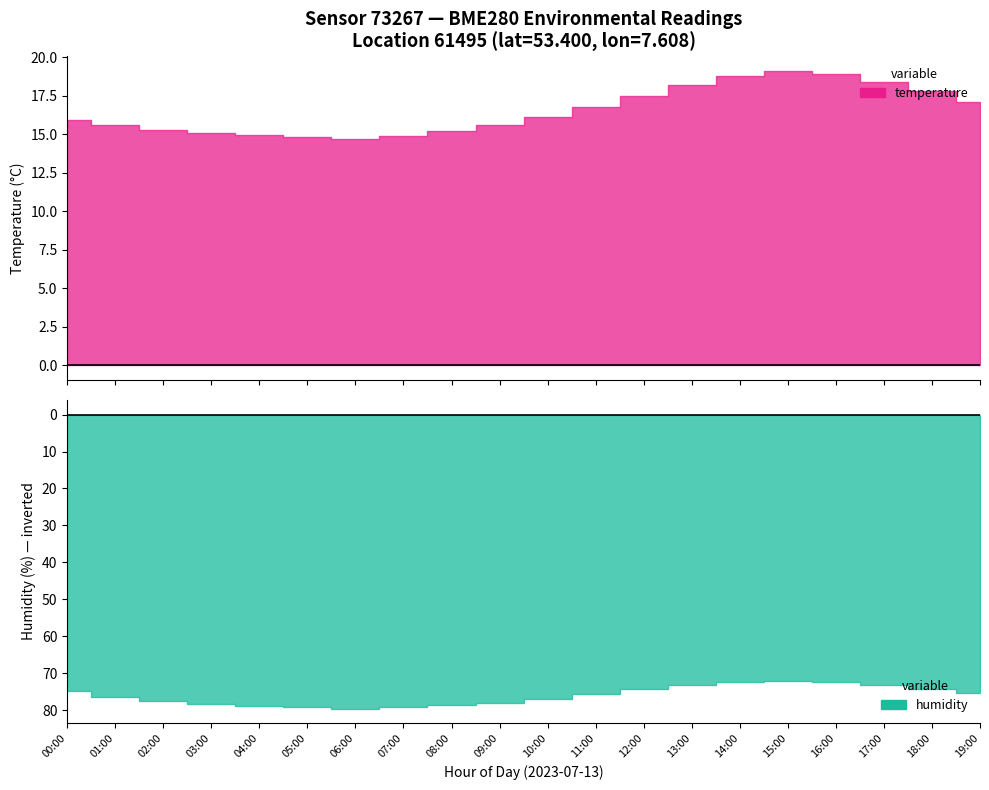

The temperature series shows 18.2 at 13:00. True or false?

True